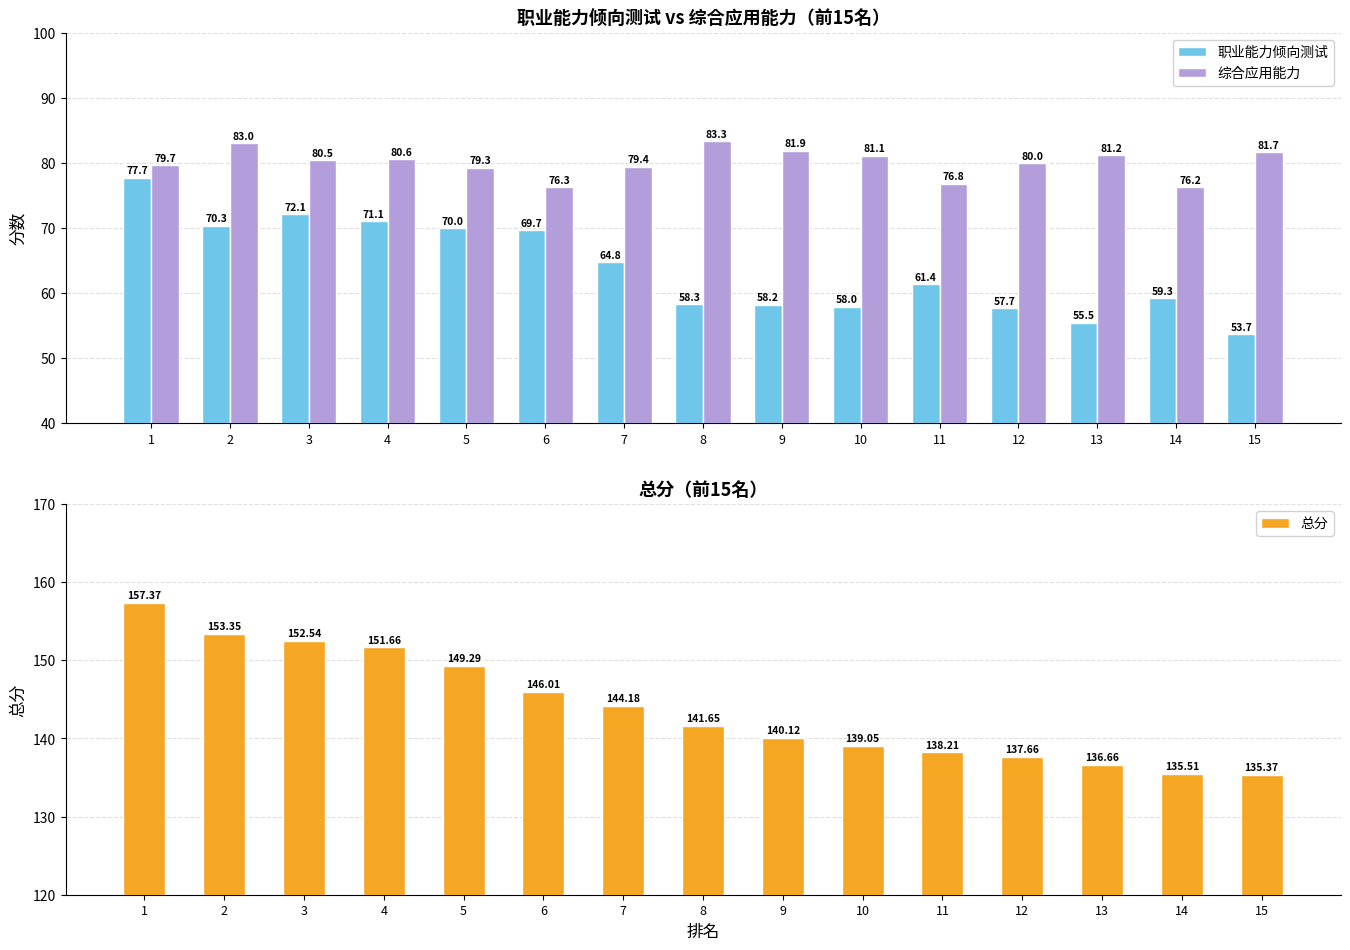

Which series has the widest spread of values?

职业能力倾向测试